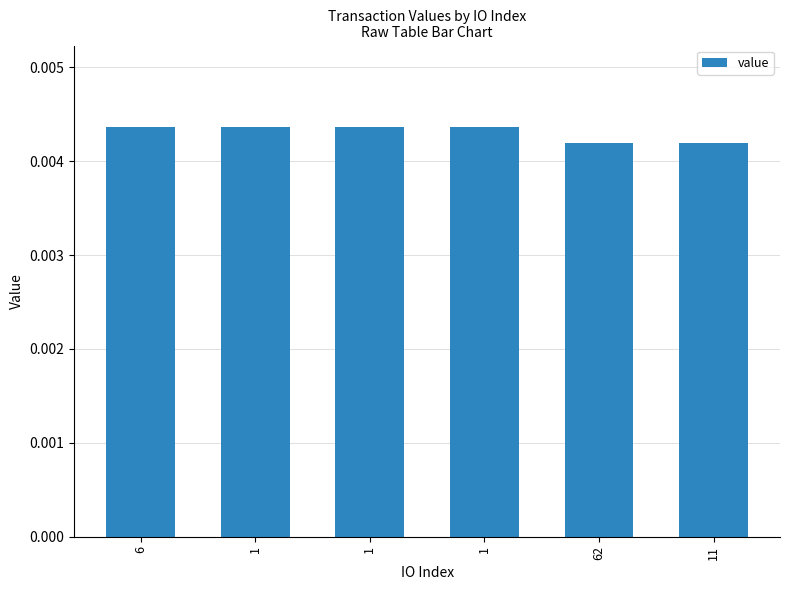

List the labels in order of value, largest first.

6, 1, 1, 1, 62, 11